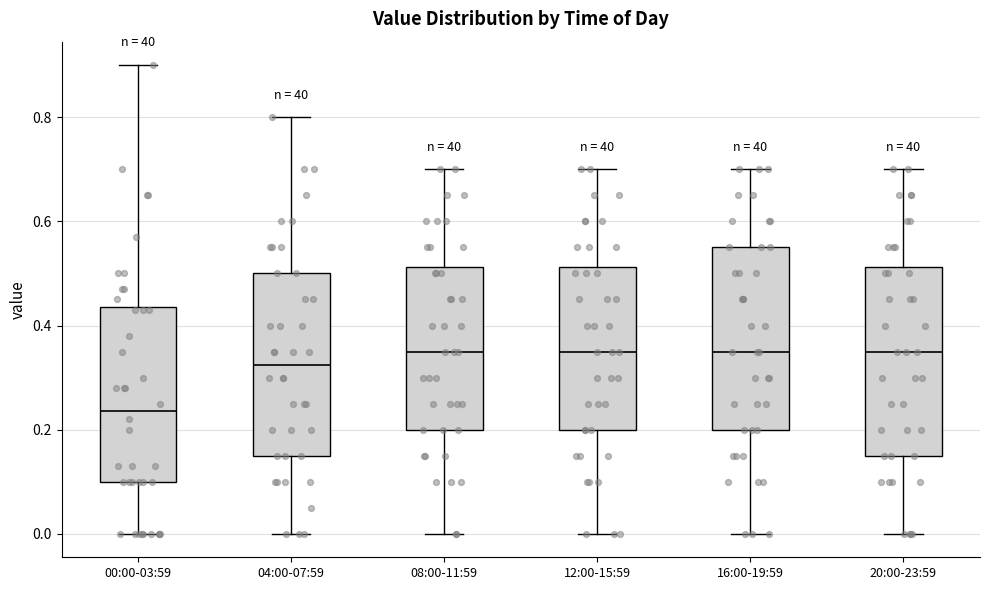

Which box's median line is the lowest?

00:00-03:59